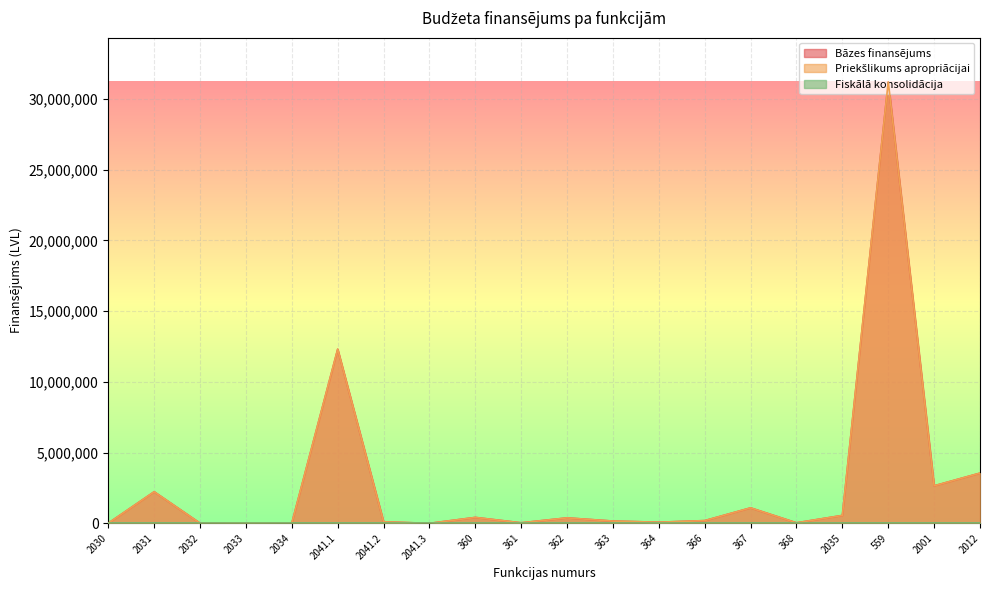

What is the label of the 15th point from the left?

367